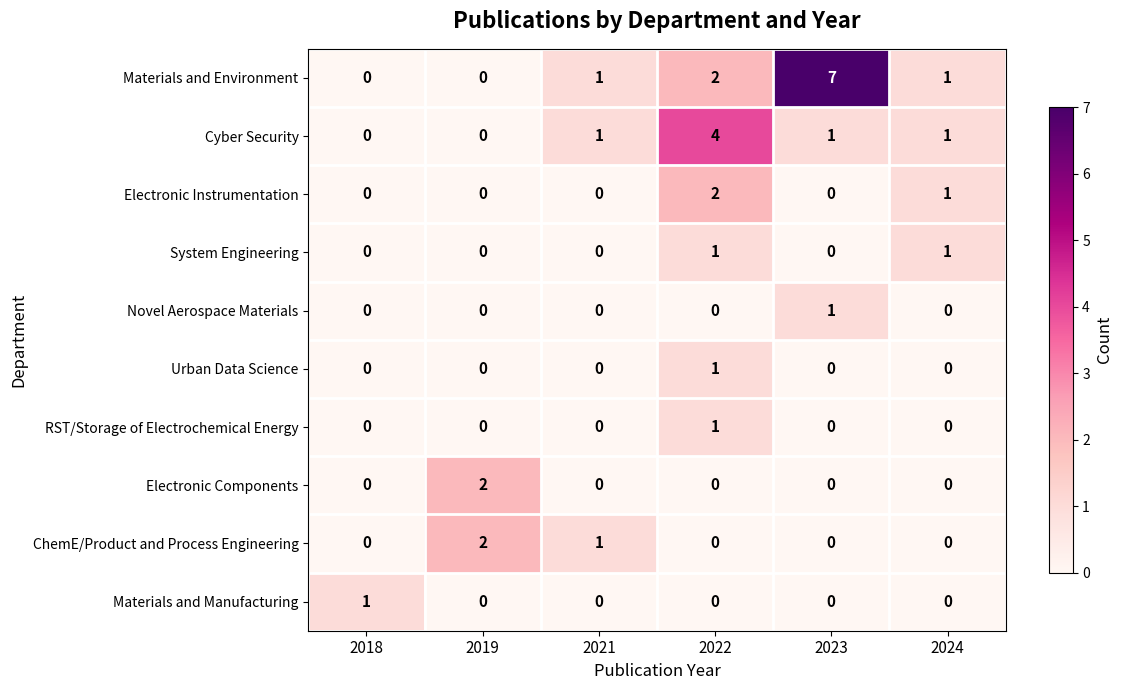

Which category has the highest value in the Electronic Instrumentation series?

2022